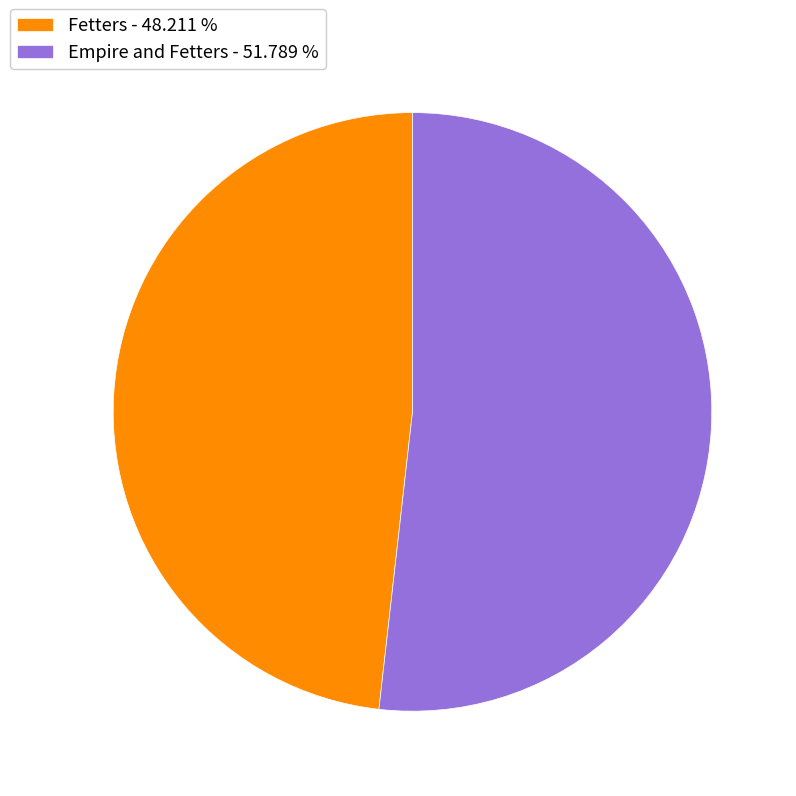

Is the sum of Fetters - 48.211 % and Empire and Fetters - 51.789 % greater than half?

Yes